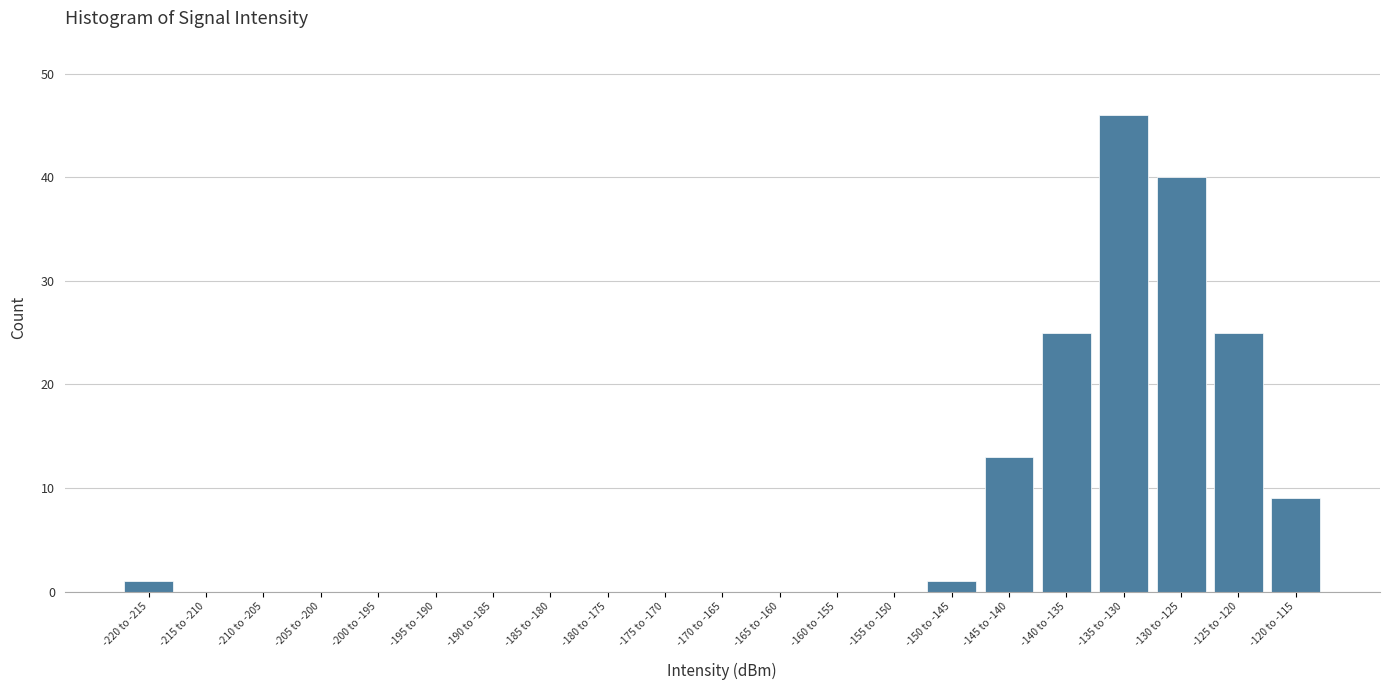

Reading right to left, transcribe all the data shown in this chart.

-120 to -115=9	-125 to -120=25	-130 to -125=40	-135 to -130=46	-140 to -135=25	-145 to -140=13	-150 to -145=1	-155 to -150=0	-160 to -155=0	-165 to -160=0	-170 to -165=0	-175 to -170=0	-180 to -175=0	-185 to -180=0	-190 to -185=0	-195 to -190=0	-200 to -195=0	-205 to -200=0	-210 to -205=0	-215 to -210=0	-220 to -215=1